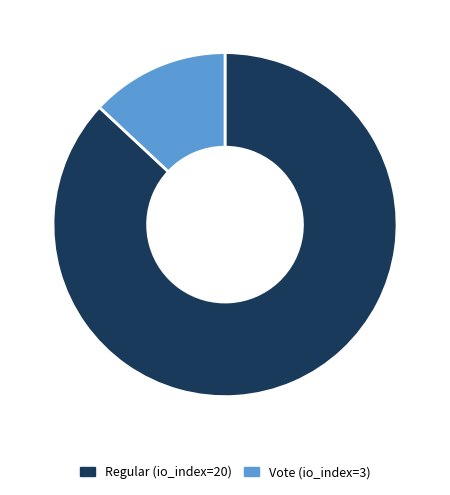

Rank the categories by value from highest to lowest.

Regular (io_index=20), Vote (io_index=3)